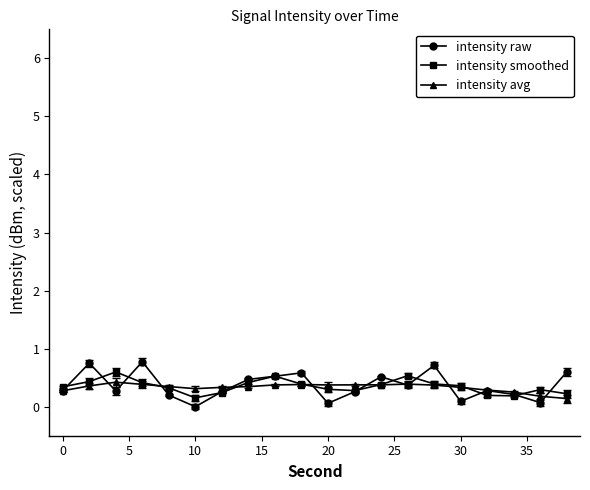

Count the number of categories in the chart.

20